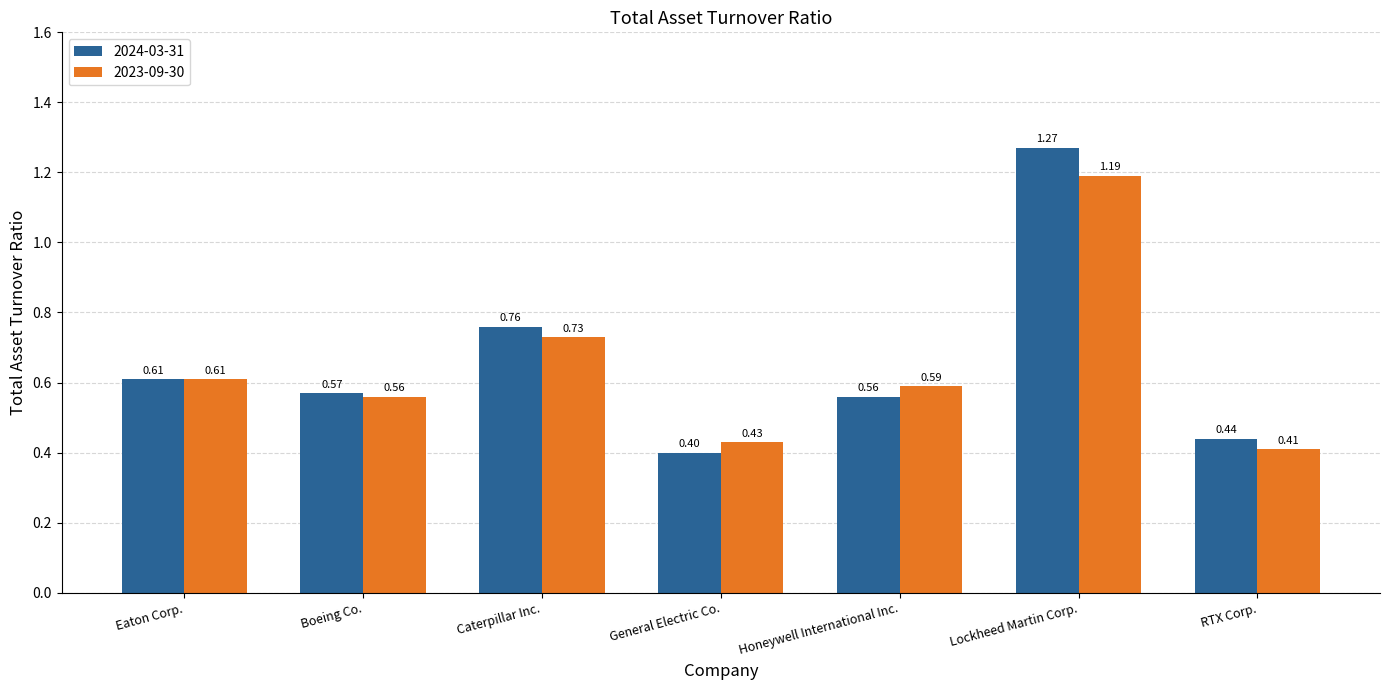

Which category has the highest value in the 2023-09-30 series?

Lockheed Martin Corp.